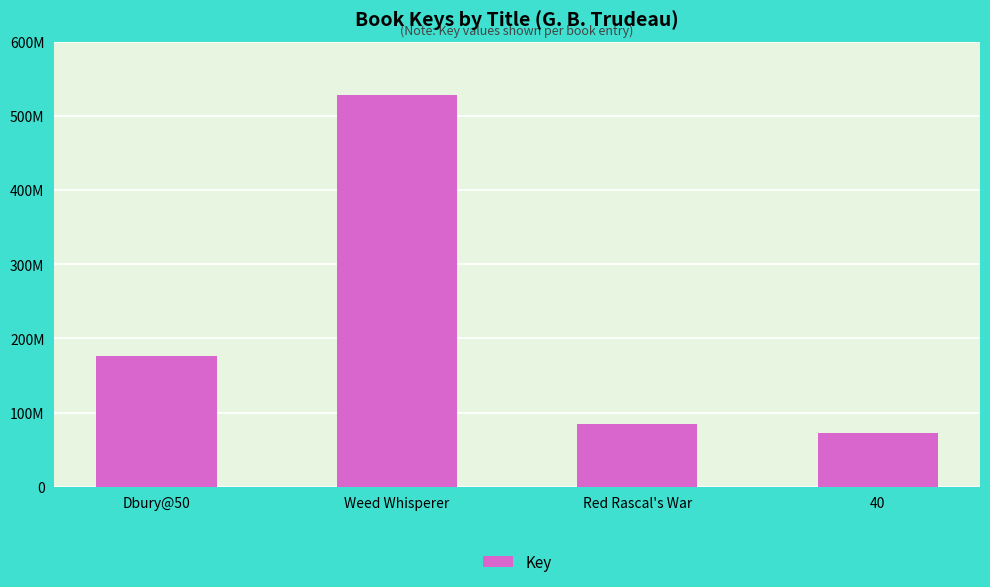

List the labels in order of value, smallest first.

40, Red Rascal's War, Dbury@50, Weed Whisperer